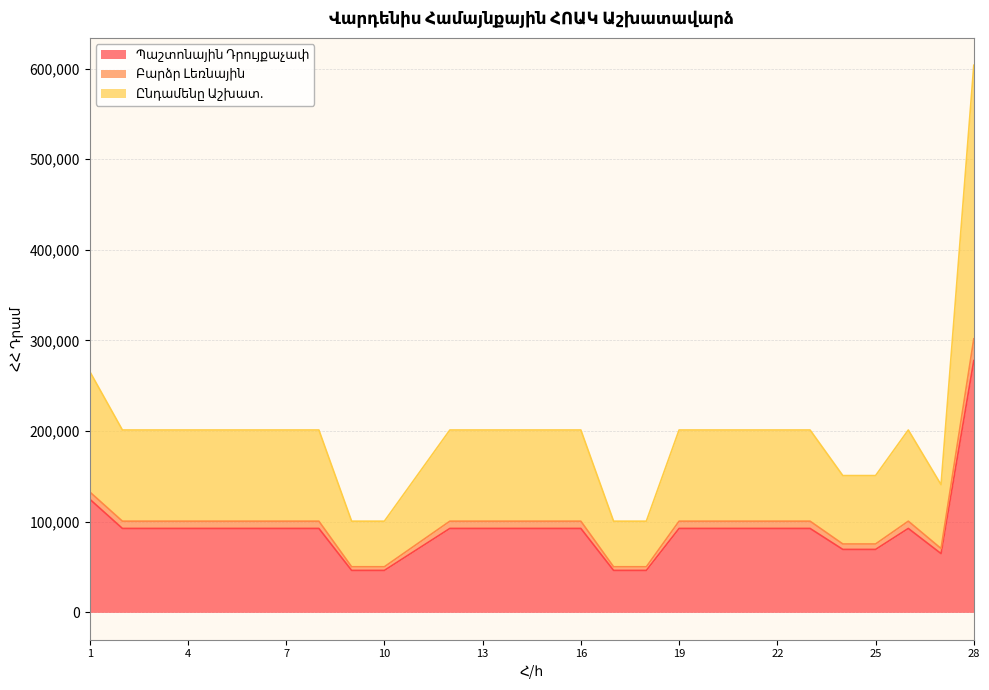

Which series changed the most between 2 and 27?

Ընդամենը Աշխատ.